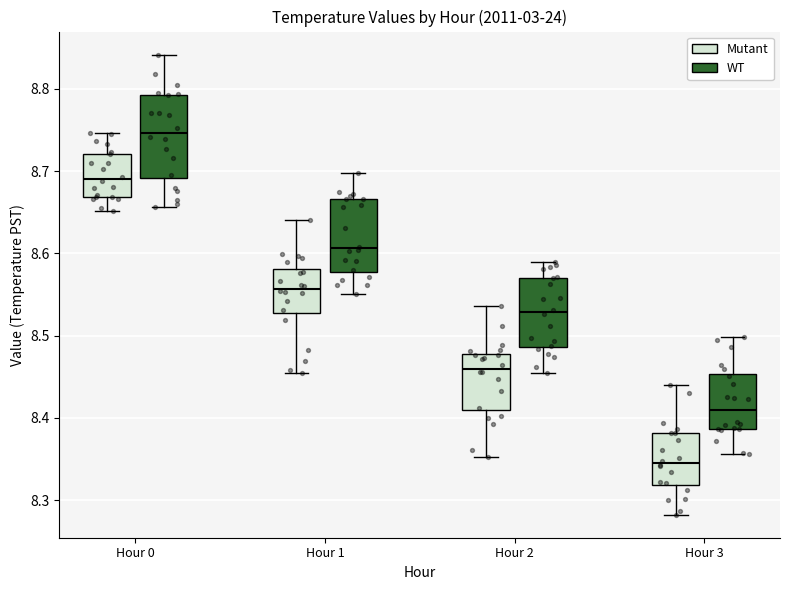

Reading left to right, transcribe this box plot: for each box, give where its median line is, the range the box spans, and where its two whiskers end, as read against the y-axis. The values are not printed on the chart, so give them approximately, as read against the axis.

Hour 0 (Mutant): median 8.69, box 8.67 to 8.72, whiskers 8.65 to 8.75
Hour 0 (WT): median 8.75, box 8.69 to 8.79, whiskers 8.66 to 8.84
Hour 1 (Mutant): median 8.56, box 8.53 to 8.58, whiskers 8.45 to 8.64
Hour 1 (WT): median 8.61, box 8.58 to 8.67, whiskers 8.55 to 8.70
Hour 2 (Mutant): median 8.46, box 8.41 to 8.48, whiskers 8.35 to 8.54
Hour 2 (WT): median 8.53, box 8.49 to 8.57, whiskers 8.45 to 8.59
Hour 3 (Mutant): median 8.34, box 8.32 to 8.38, whiskers 8.28 to 8.44
Hour 3 (WT): median 8.41, box 8.39 to 8.45, whiskers 8.36 to 8.50